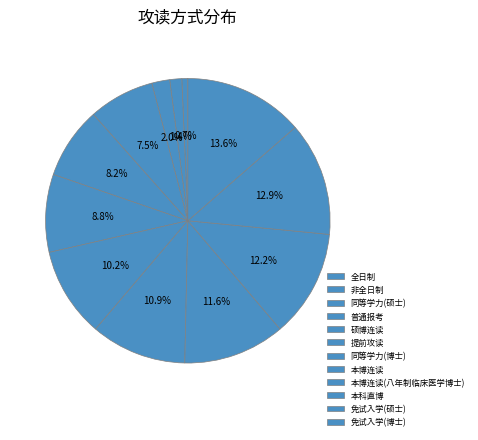

To the nearest percent, what is the difference between the largest and smallest slice percentages?

13%